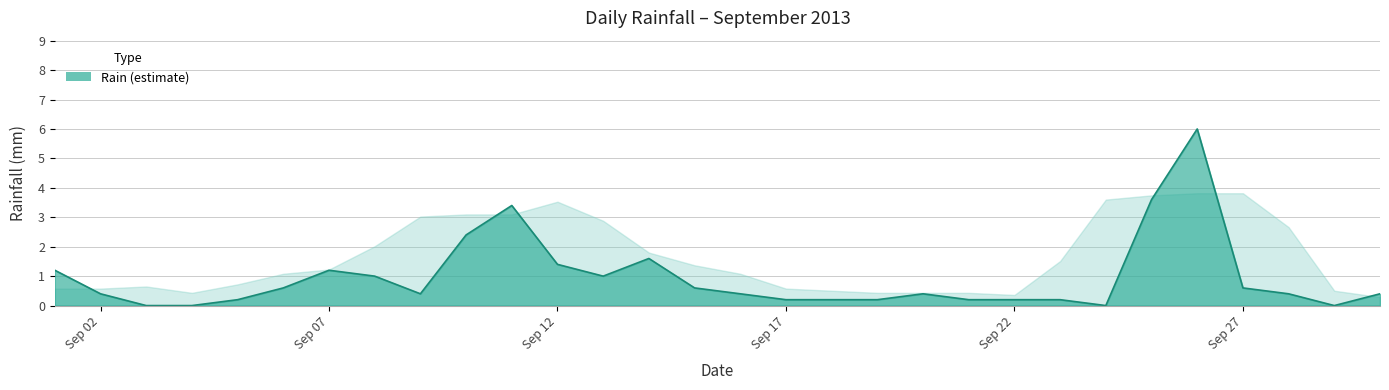

What is the greatest value displayed?

6.0